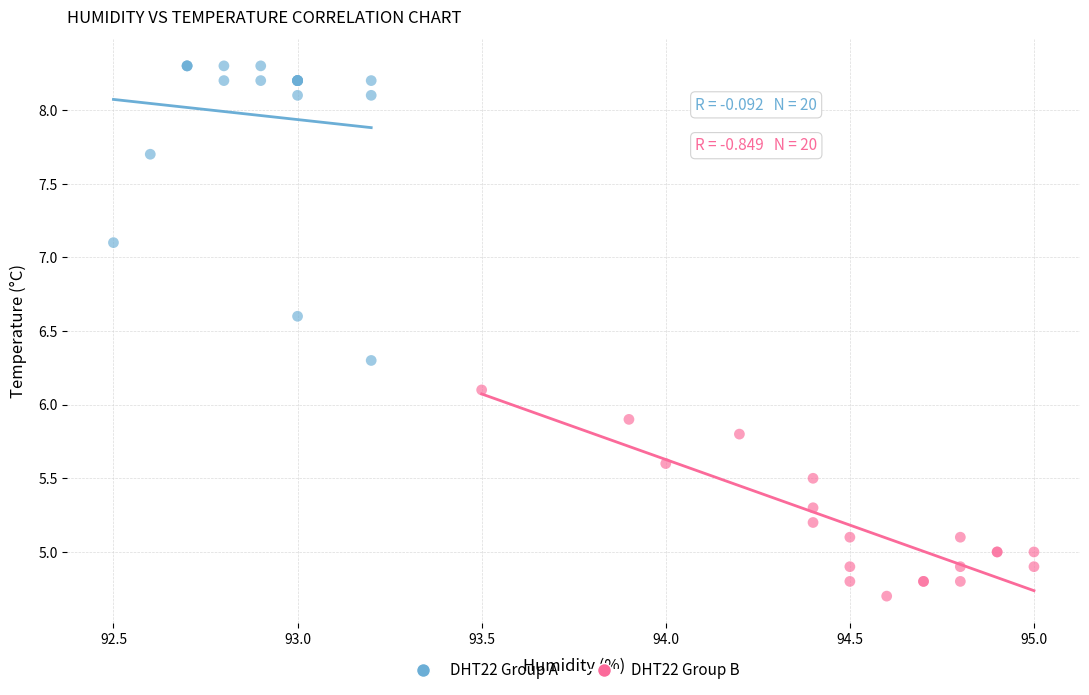

Which series reaches the maximum Y coordinate?

DHT22 Group A